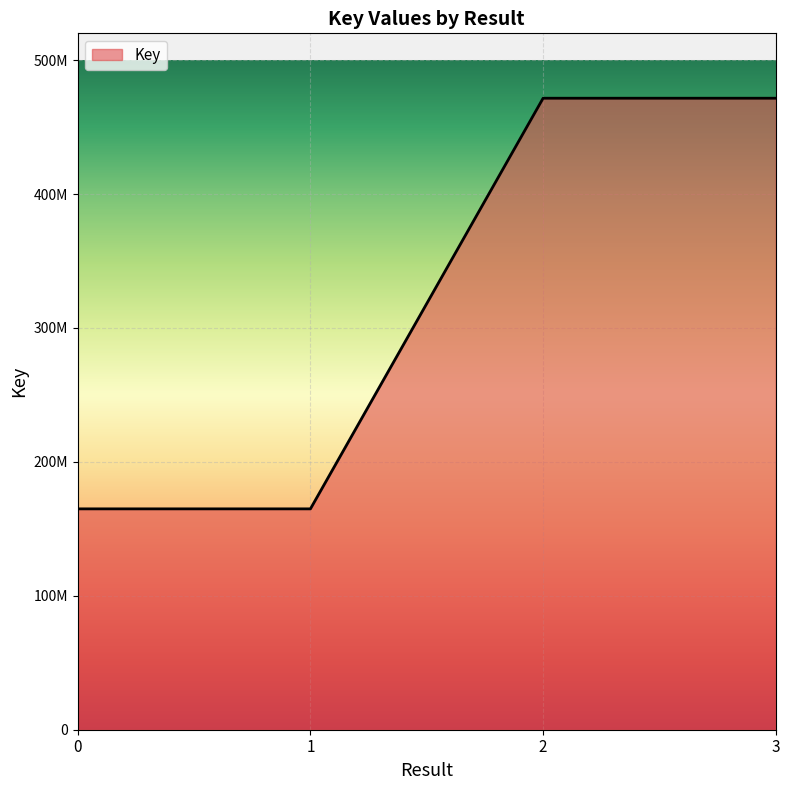

What is the difference between the maximum and minimum values?

306622130